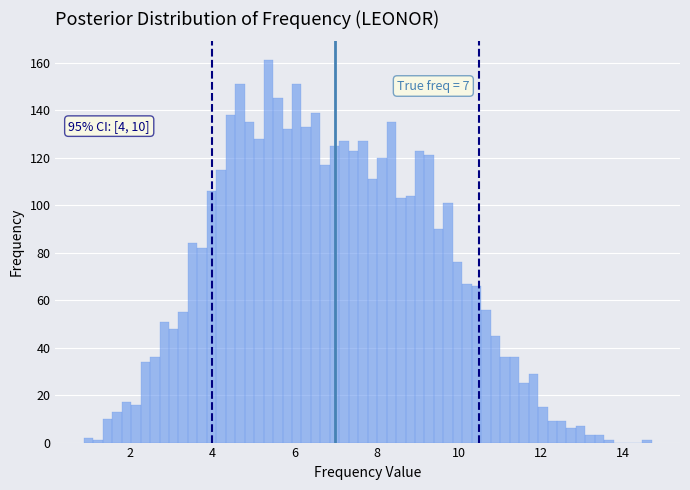

Read against the x-axis, roughly where is the centre of the tallest bar?

5.4